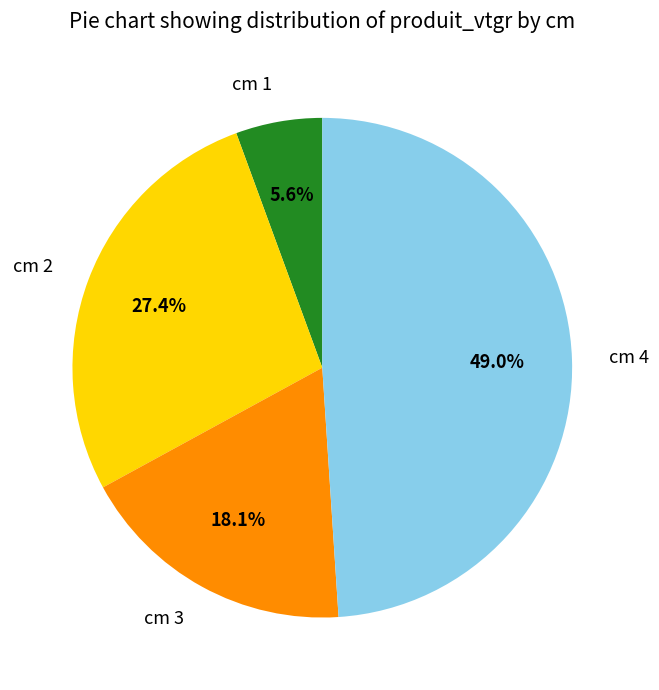

Rank the categories by value from highest to lowest.

cm 4, cm 2, cm 3, cm 1